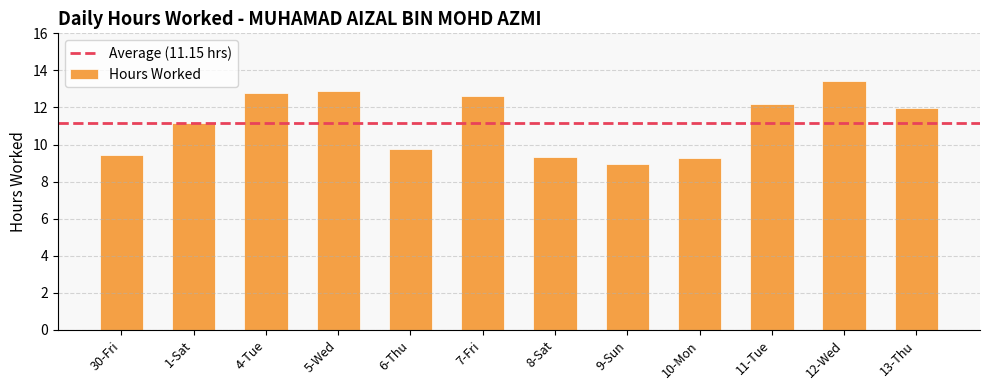

What is the average value?

11.2